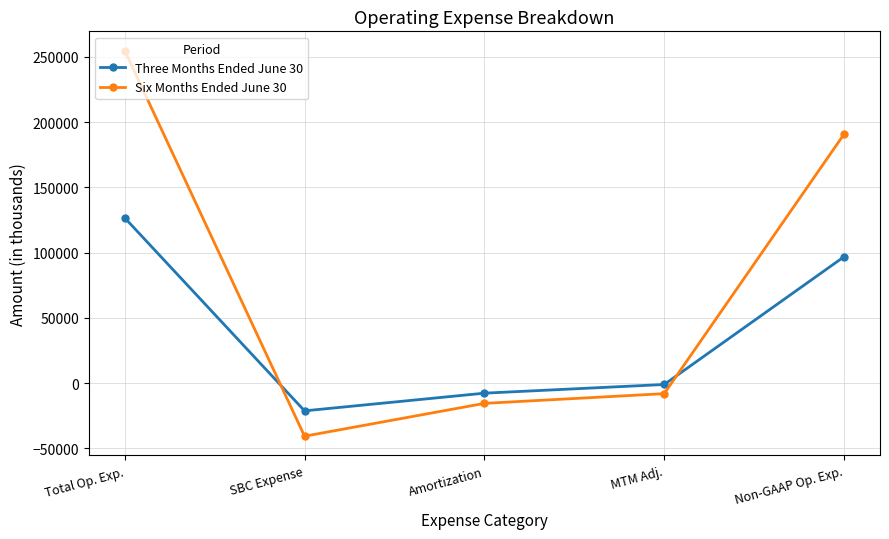

Does the chart have visible grid lines?

Yes